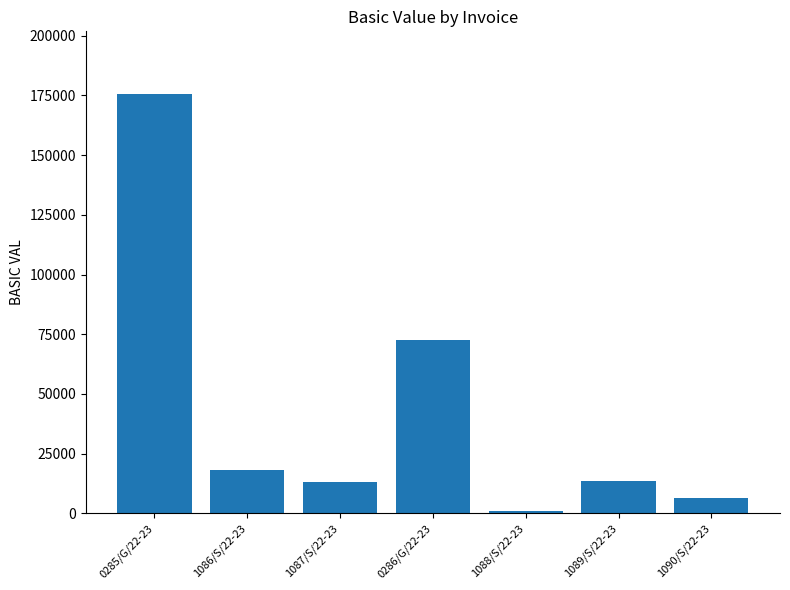

What position from the right is 1088/S/22-23?

3